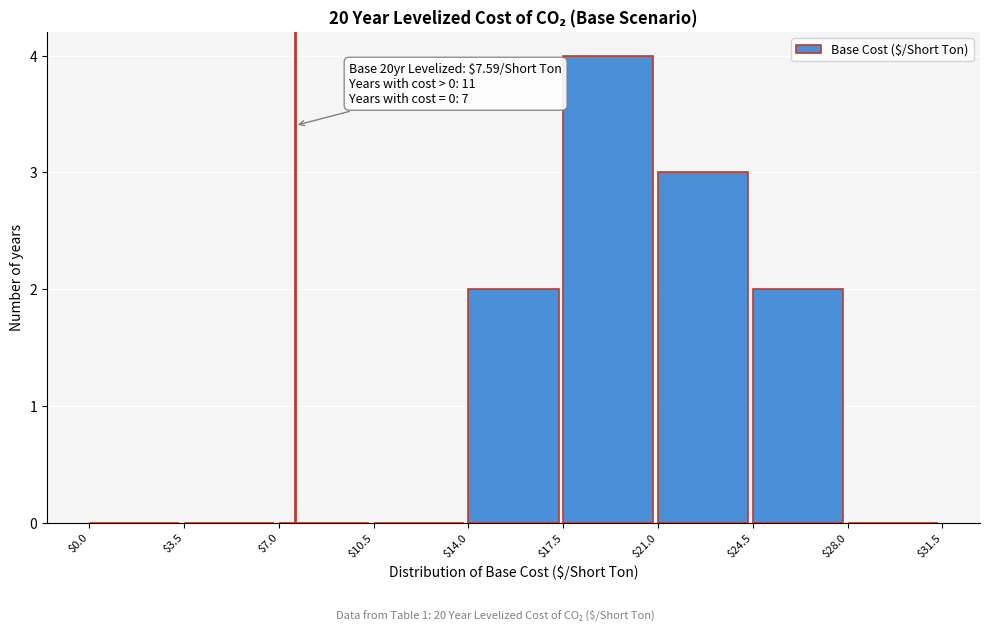

Over which range of the x-axis is the bar tallest?

$17.5 to $21.0